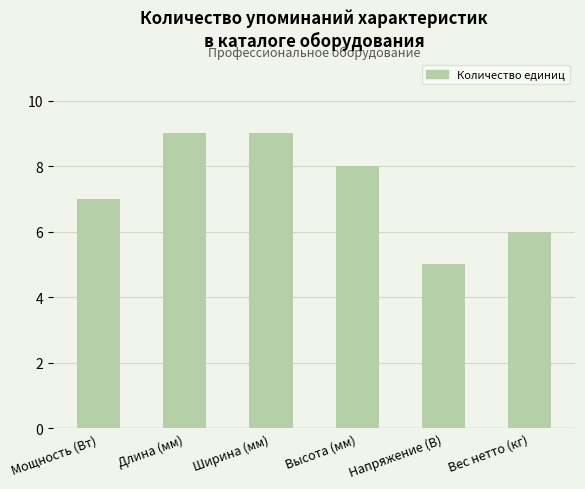

Reading right to left, what are all the values shown in this chart?

Вес нетто (кг)=6	Напряжение (В)=5	Высота (мм)=8	Ширина (мм)=9	Длина (мм)=9	Мощность (Вт)=7